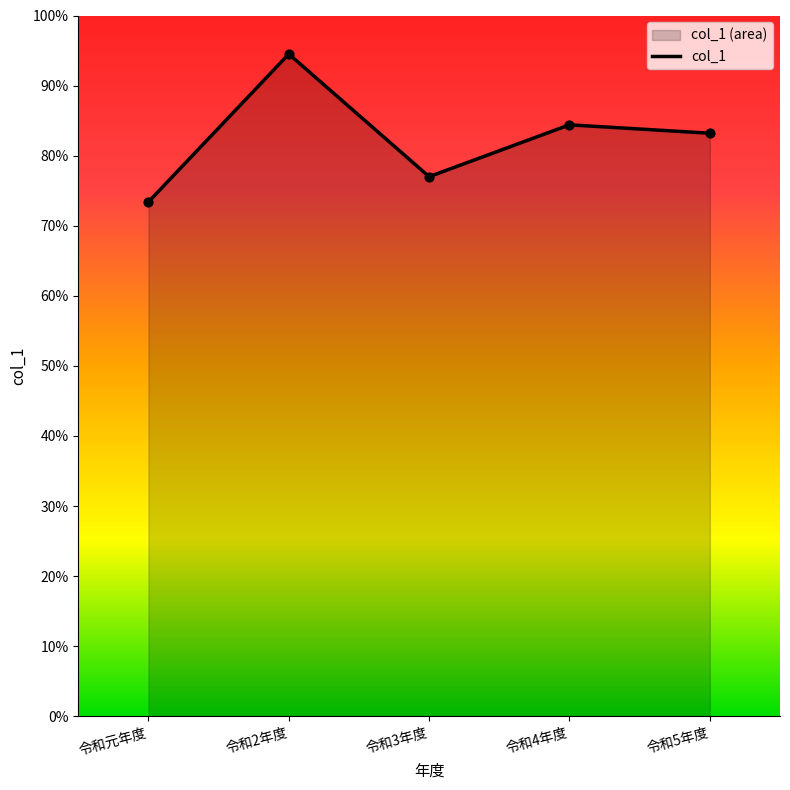

Approximately how many times larger is the value at 令和4年度 compared to 令和3年度?

1.1